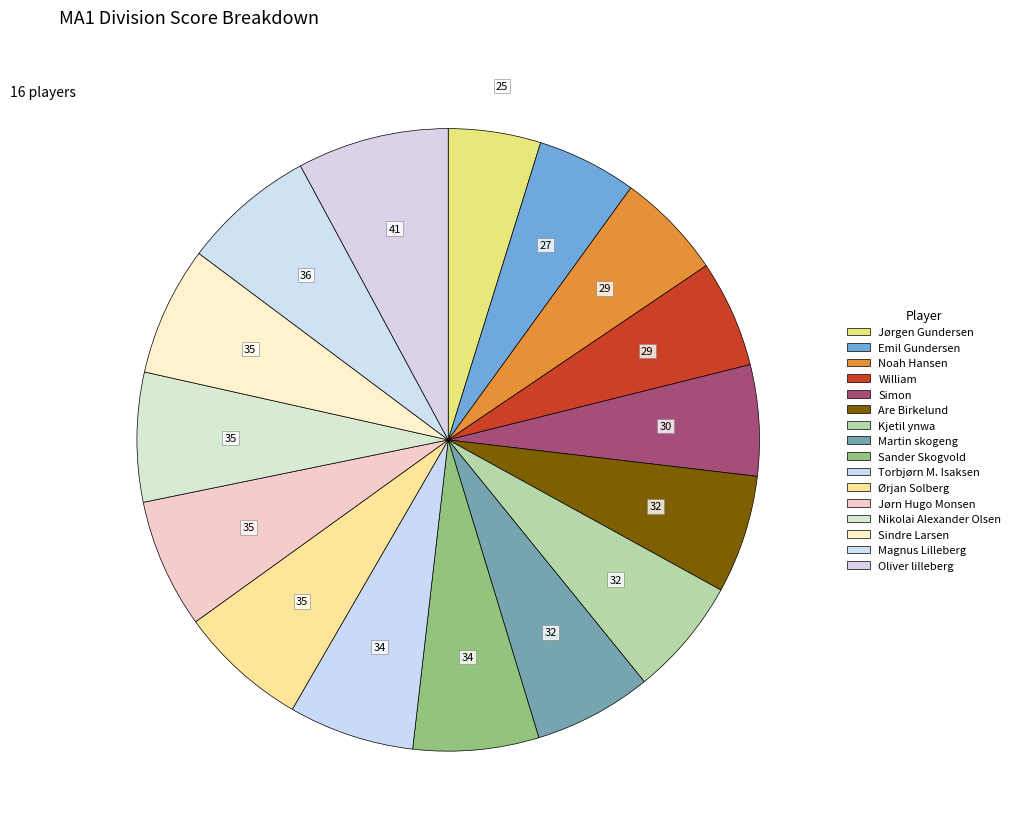

Is the sum of Sander Skogvold and Jørgen Gundersen greater than half?

No